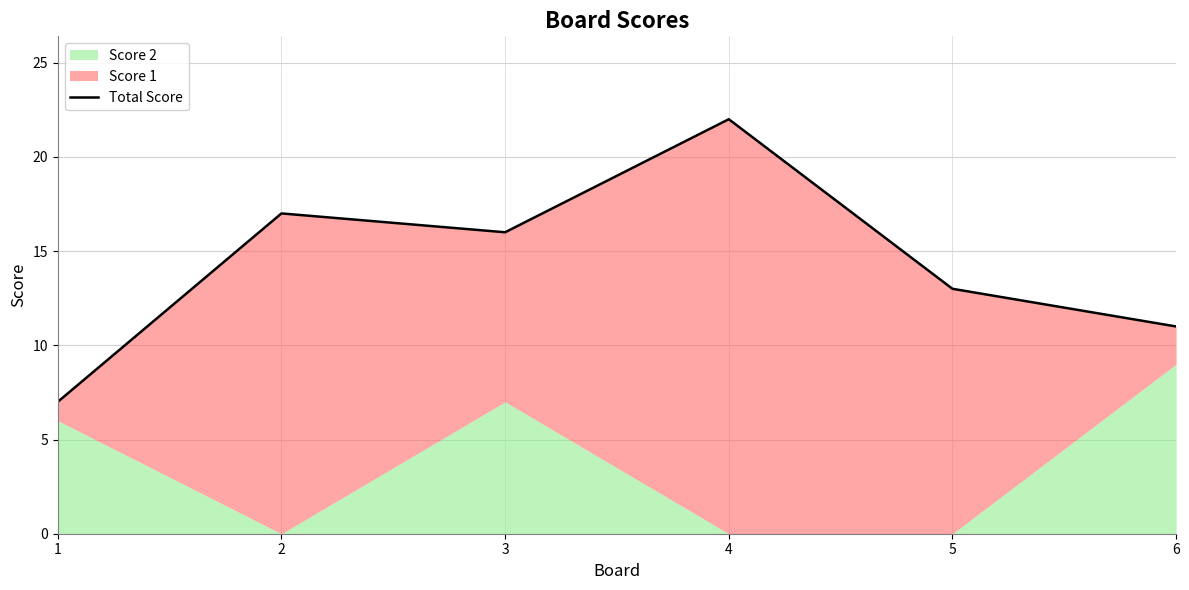

The value at 3 is 16. True or false?

True